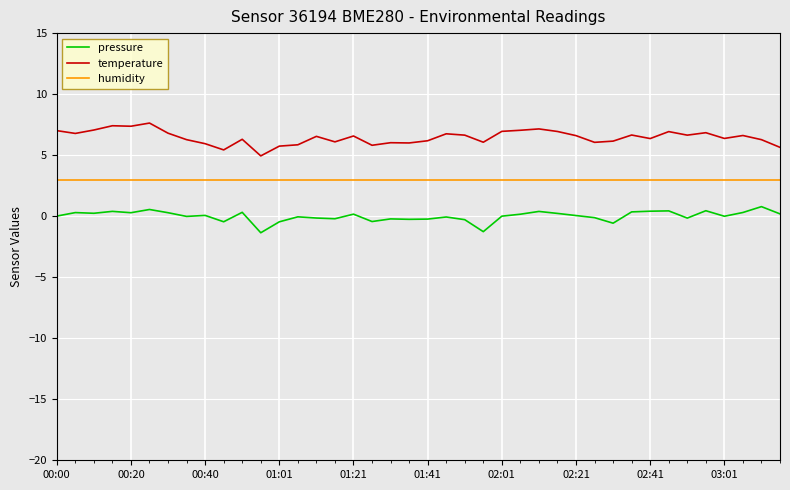

Which series has the largest total across all categories?

temperature